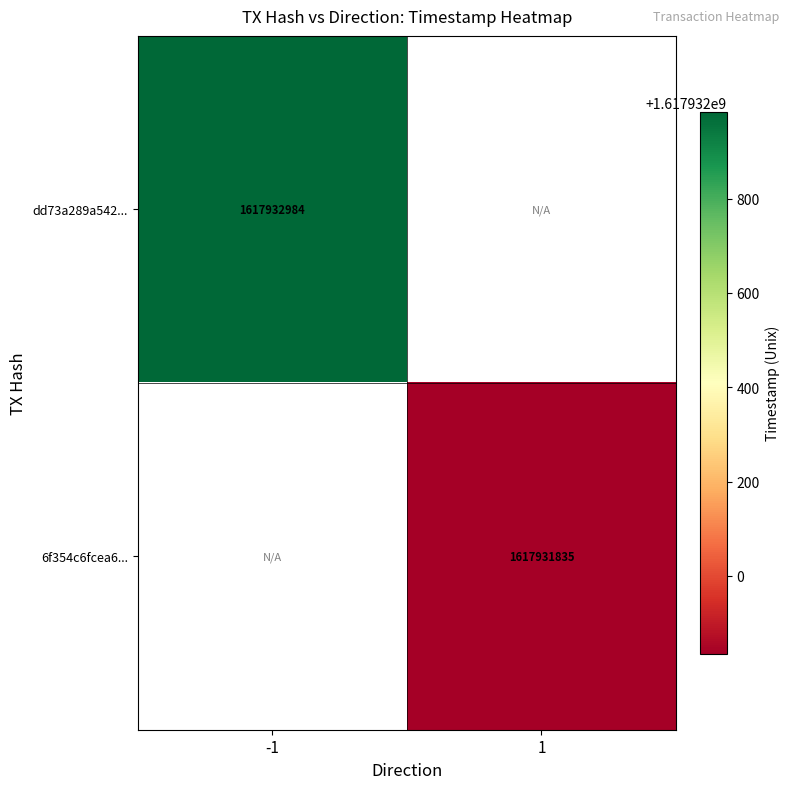

What is the maximum value for dd73a289a5420b617352aefe20046360b73f212?

1617932984